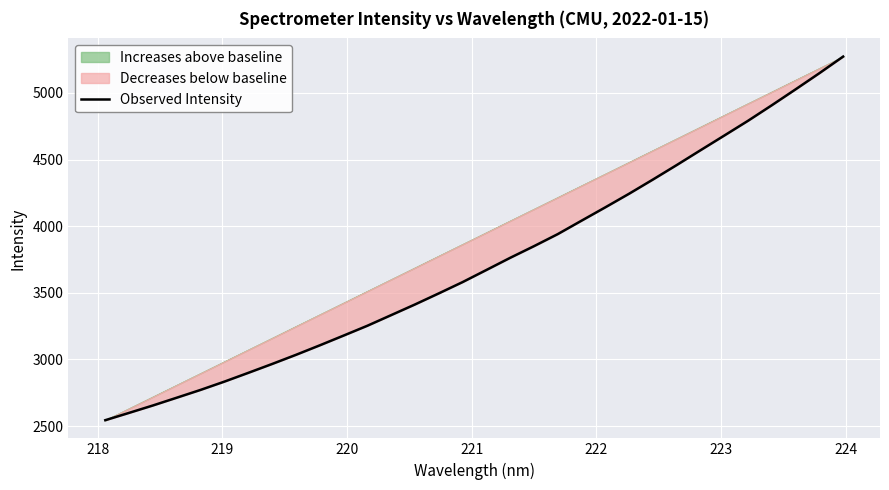

How many data points are above 3670?

16